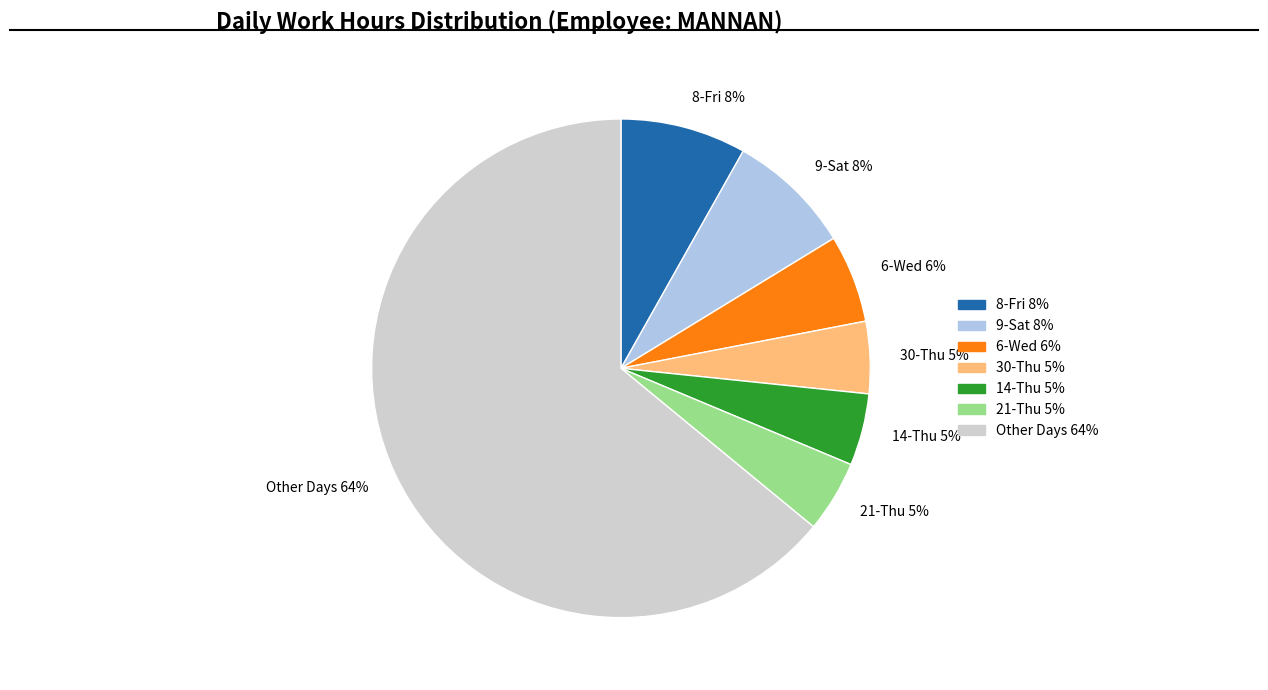

Between 14-Thu 5% and Other Days 64%, which is larger?

Other Days 64%